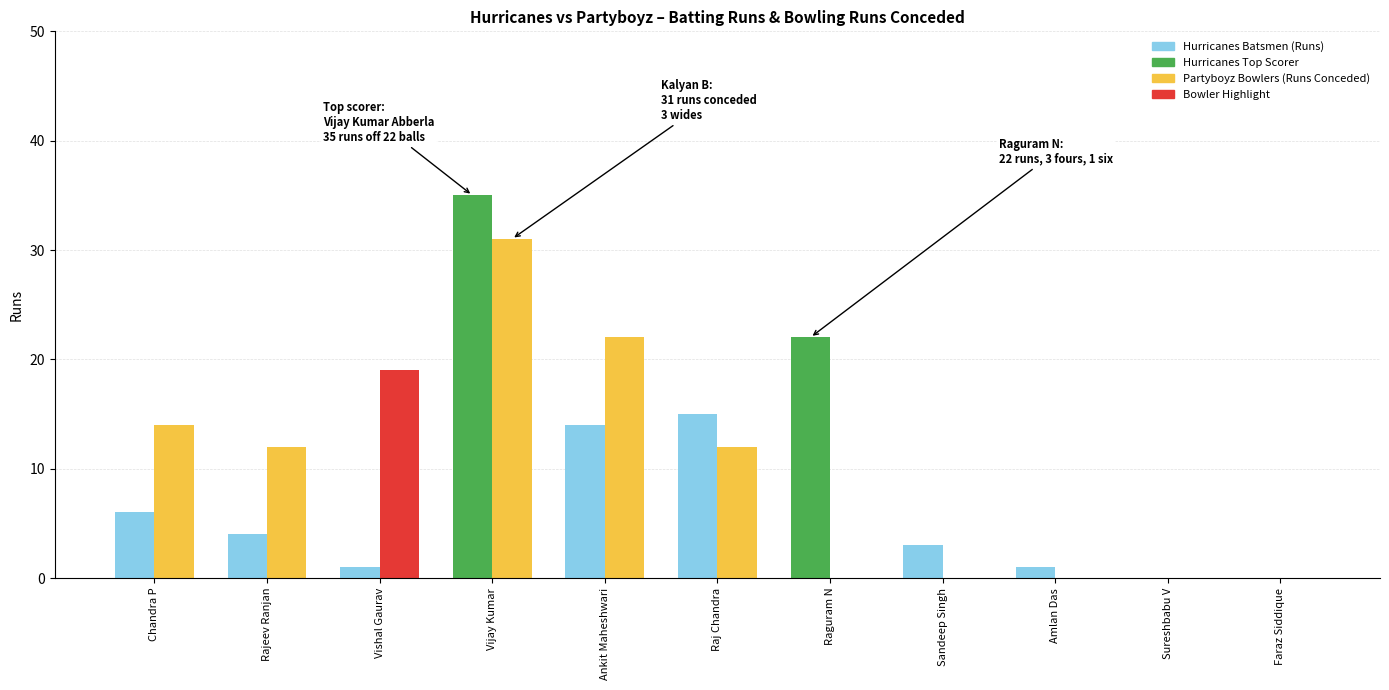

Reading left to right, list all the values displayed in this chart.

Hurricanes Batsmen (Runs): 6	4	1	35	14	15	22	3	1	0	0
Partyboyz Bowlers (Runs Conceded): 14	12	19	31	22	12	0	0	0	0	0